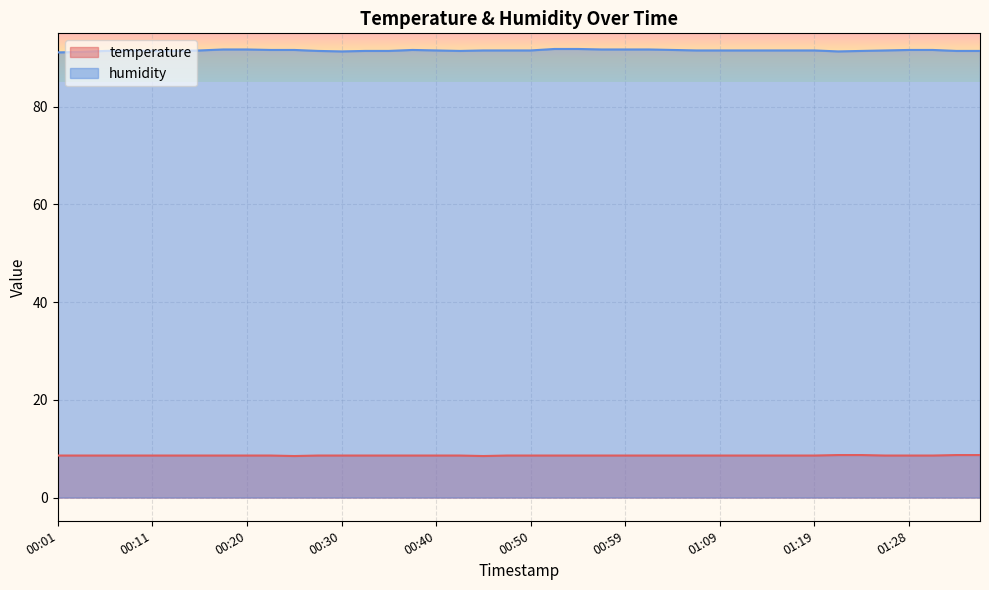

What is the total value across all series at 00:54?

100.4